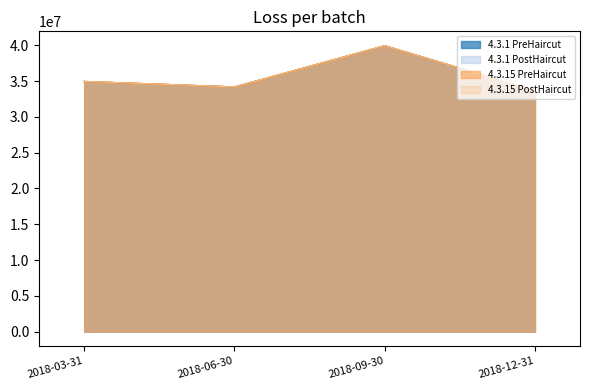

Which series has the widest spread of values?

4.3.1 PreHaircut